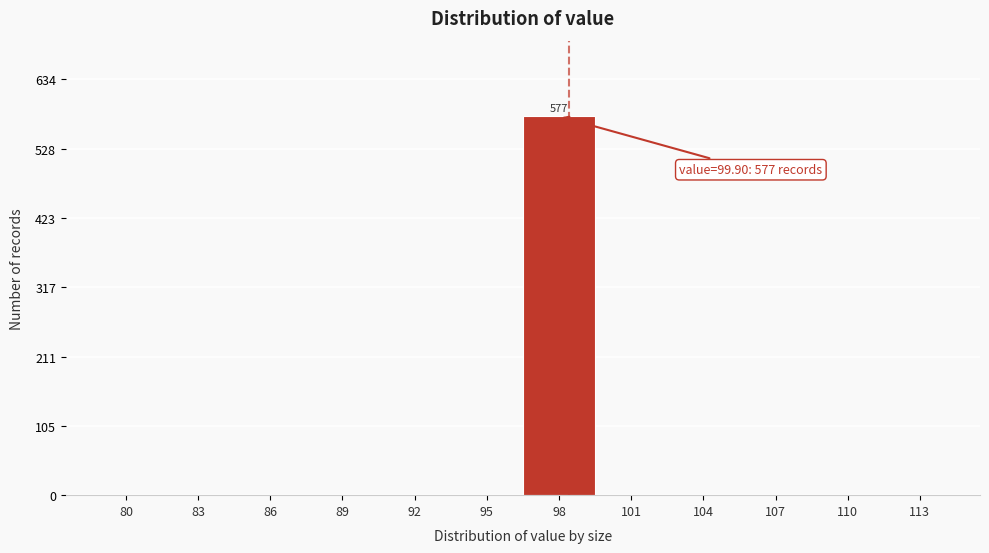

Reading left to right, what are all the values shown in this chart?

80=0	83=0	86=0	89=0	92=0	95=0	98=577	101=0	104=0	107=0	110=0	113=0